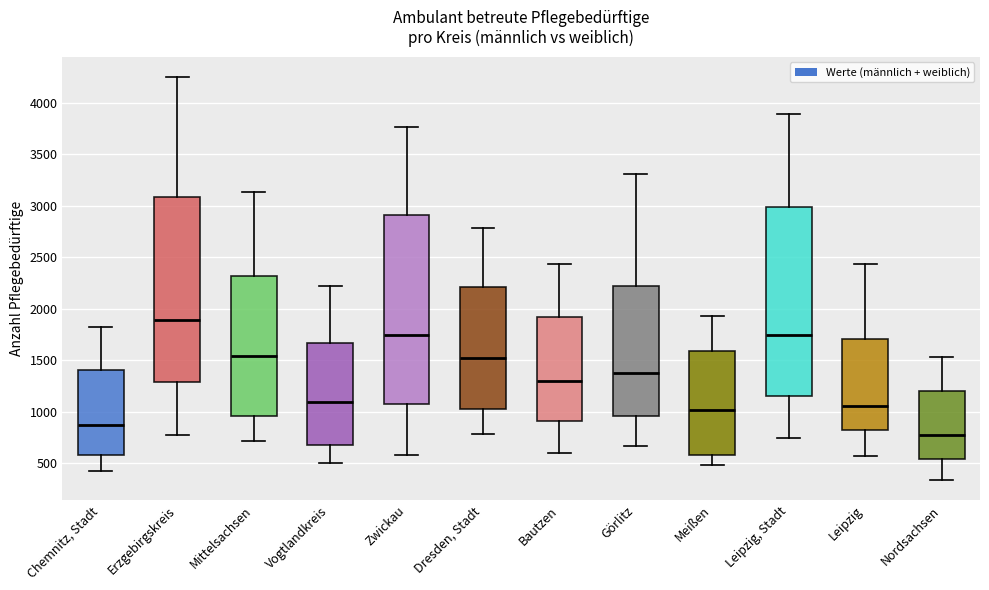

Reading left to right, transcribe this box plot: for each box, give where its median line is, the range the box spans, and where its two whiskers end, as read against the y-axis. The values are not printed on the chart, so give them approximately, as read against the axis.

Chemnitz, Stadt: median 850, box 600 to 1400, whiskers 450 to 1800
Erzgebirgskreis: median 1900, box 1300 to 3100, whiskers 750 to 4250
Mittelsachsen: median 1550, box 950 to 2300, whiskers 700 to 3150
Vogtlandkreis: median 1100, box 700 to 1650, whiskers 500 to 2200
Zwickau: median 1750, box 1100 to 2900, whiskers 600 to 3750
Dresden, Stadt: median 1500, box 1050 to 2200, whiskers 800 to 2800
Bautzen: median 1300, box 900 to 1900, whiskers 600 to 2450
Görlitz: median 1350, box 950 to 2250, whiskers 650 to 3300
Meißen: median 1000, box 600 to 1600, whiskers 500 to 1950
Leipzig, Stadt: median 1750, box 1150 to 3000, whiskers 750 to 3900
Leipzig: median 1050, box 800 to 1700, whiskers 550 to 2450
Nordsachsen: median 750, box 550 to 1200, whiskers 350 to 1550